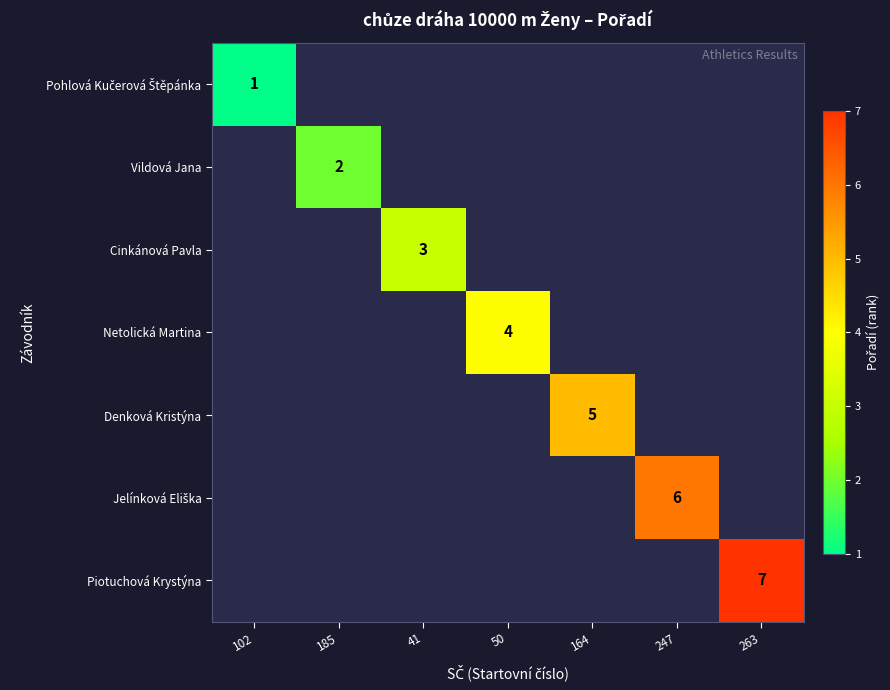

Which category has the lowest value across all series?

102